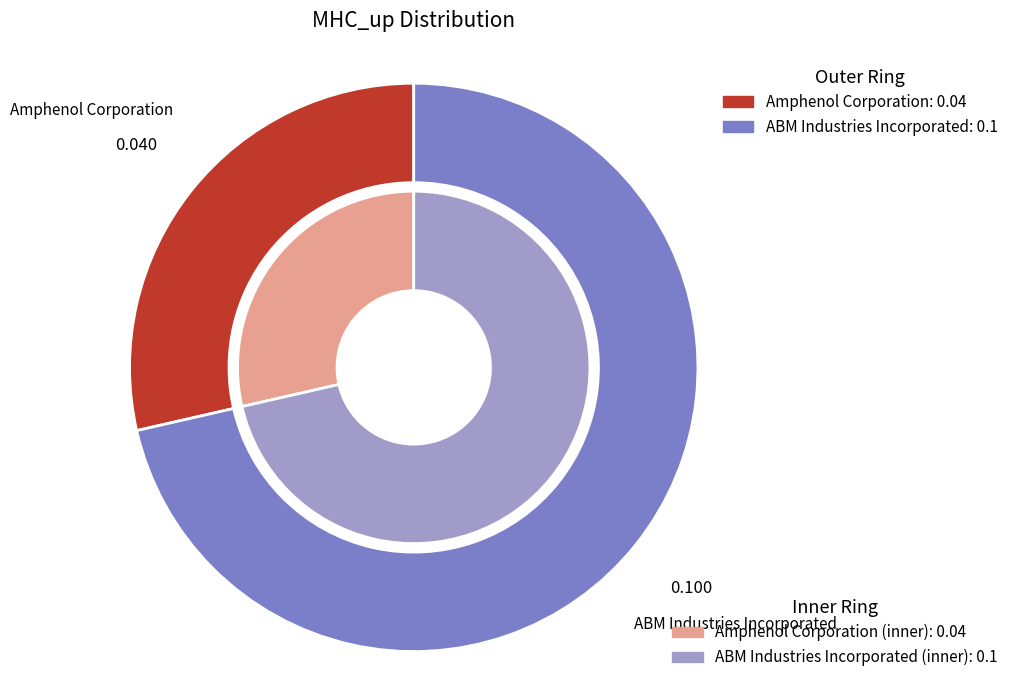

Which category has the biggest portion of the pie?

ABM Industries Incorporated